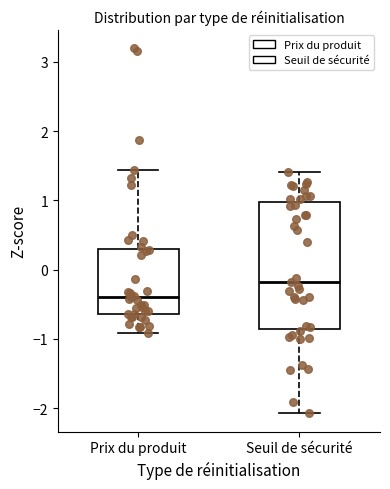

Reading left to right, read every box against the y-axis: the position of its median line, the range the box covers, and the ends of its whiskers. The values are not printed on the chart, so give them approximately, as read against the axis.

Prix du produit: median -0.4, box -0.6 to 0.3, whiskers -0.9 to 1.4
Seuil de sécurité: median -0.2, box -0.9 to 1.0, whiskers -2.1 to 1.4